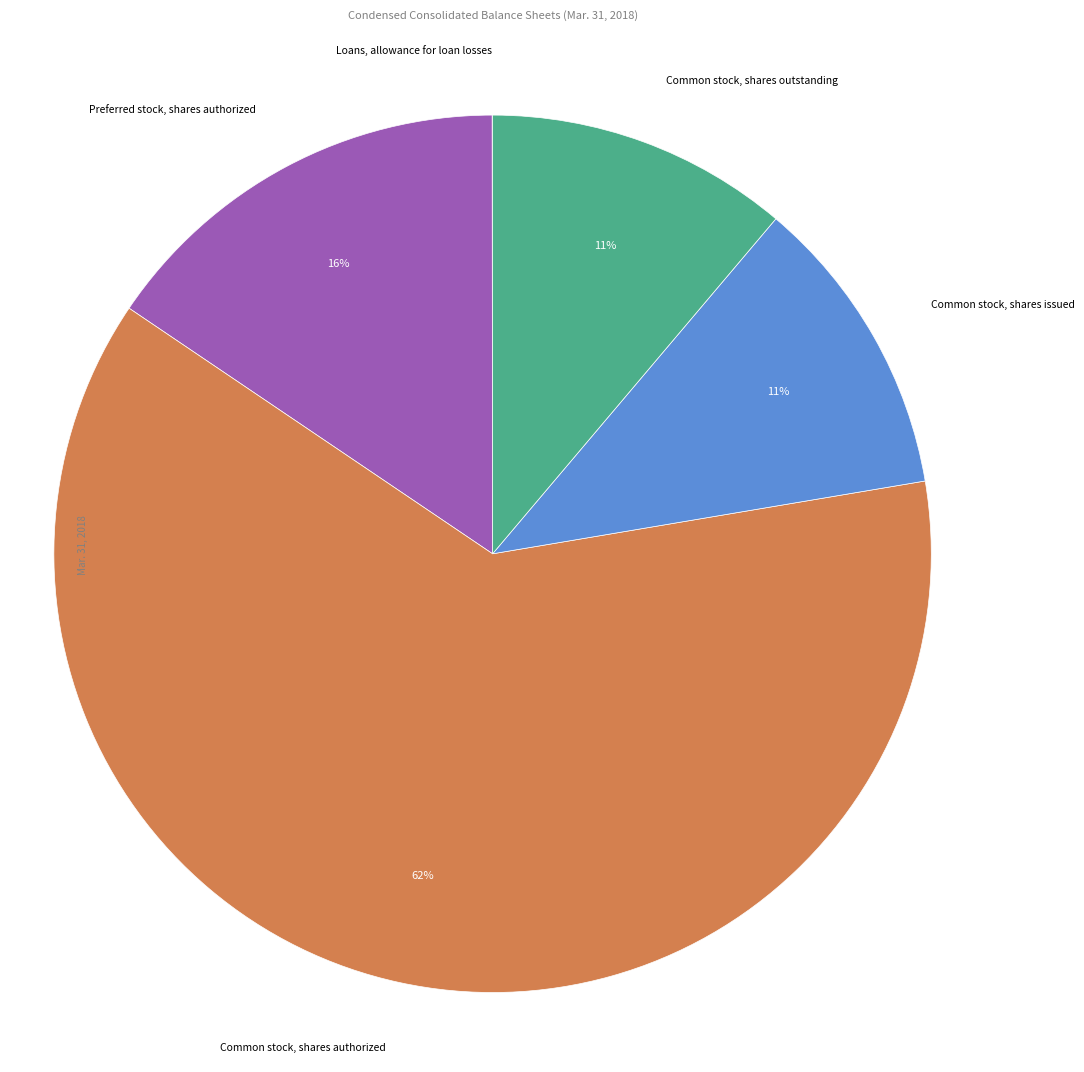

To the nearest percent, what is the difference between the largest and smallest slice percentages?

62%